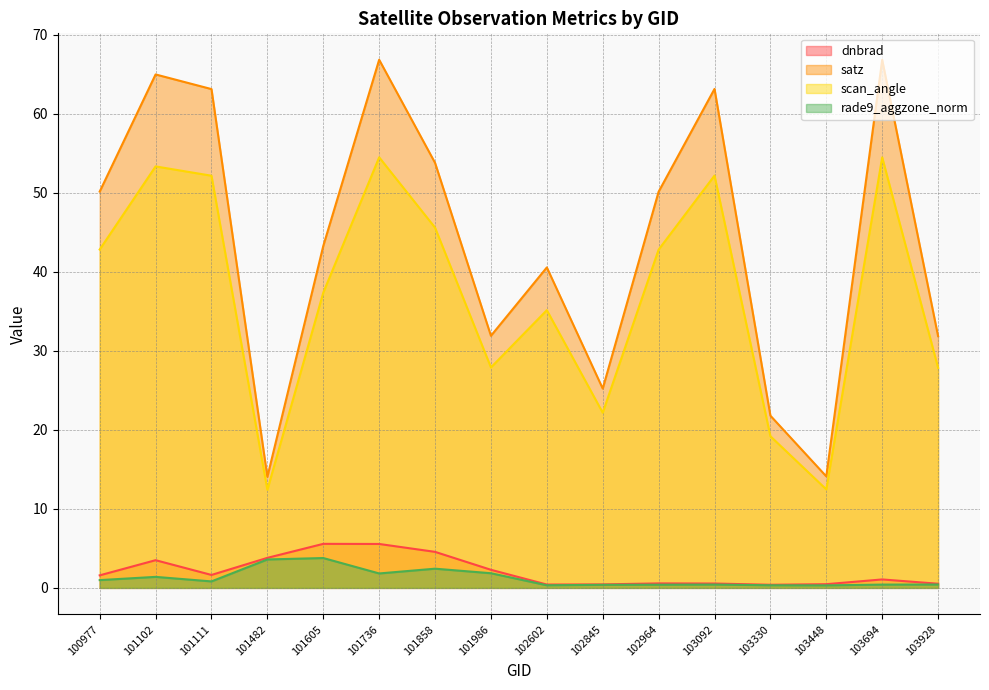

True or false: dnbrad has more than 0 points higher than both neighbors.

True